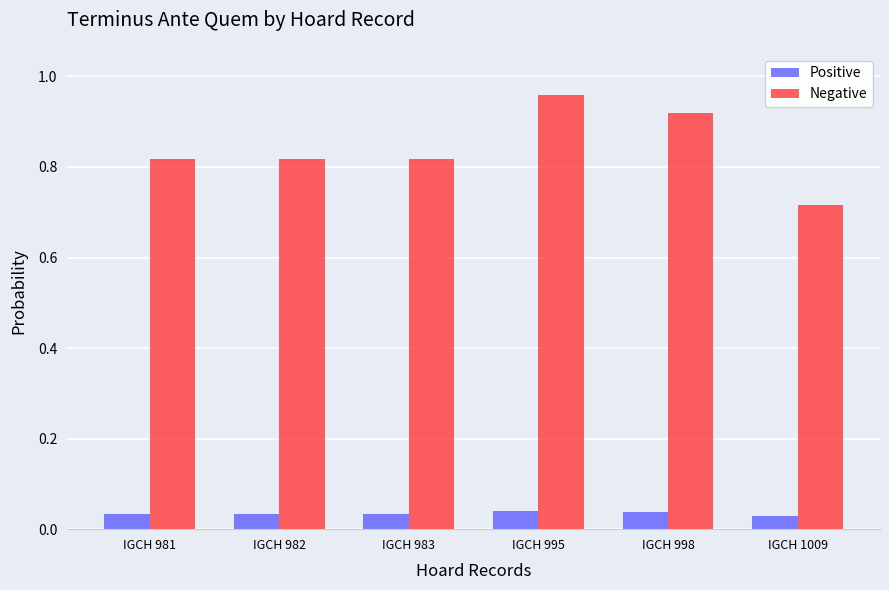

At IGCH 1009, list the series in order from largest to smallest.

Negative, Positive